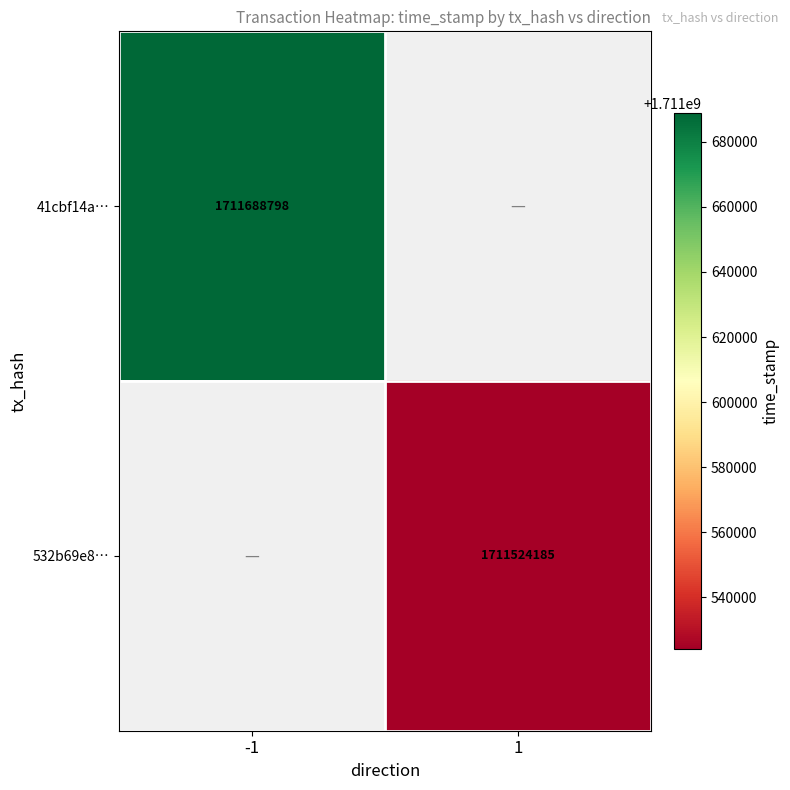

How many series are shown in this chart?

2